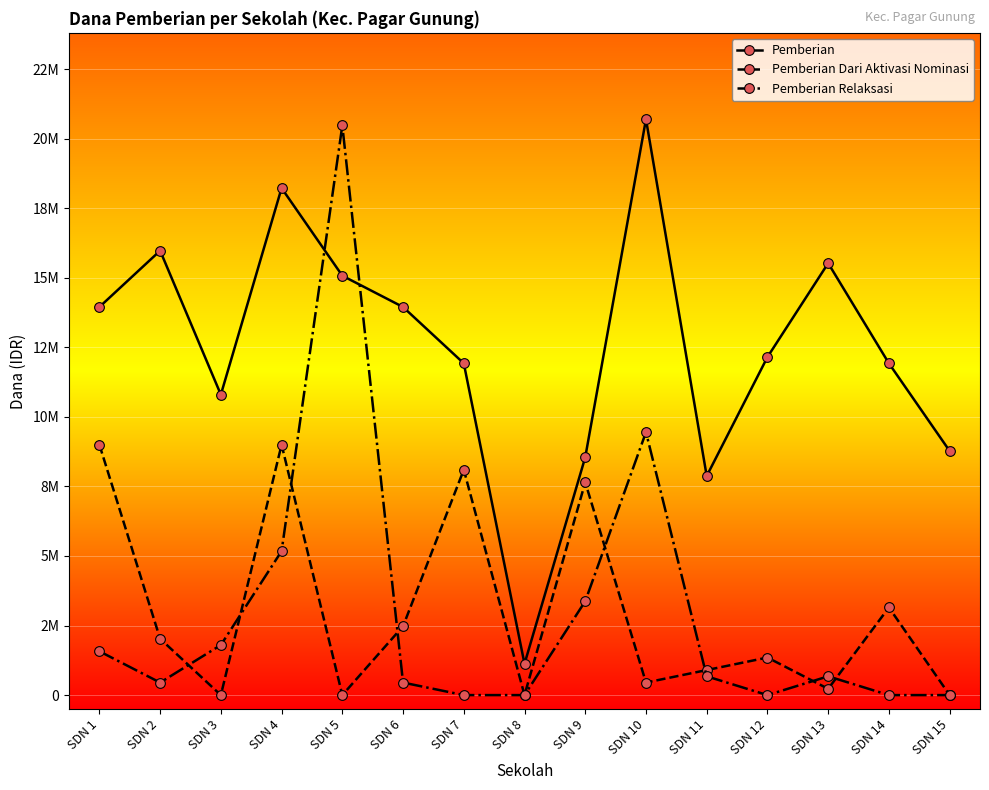

What are all the series names shown in the legend?

Pemberian, Pemberian Dari Aktivasi Nominasi, Pemberian Relaksasi